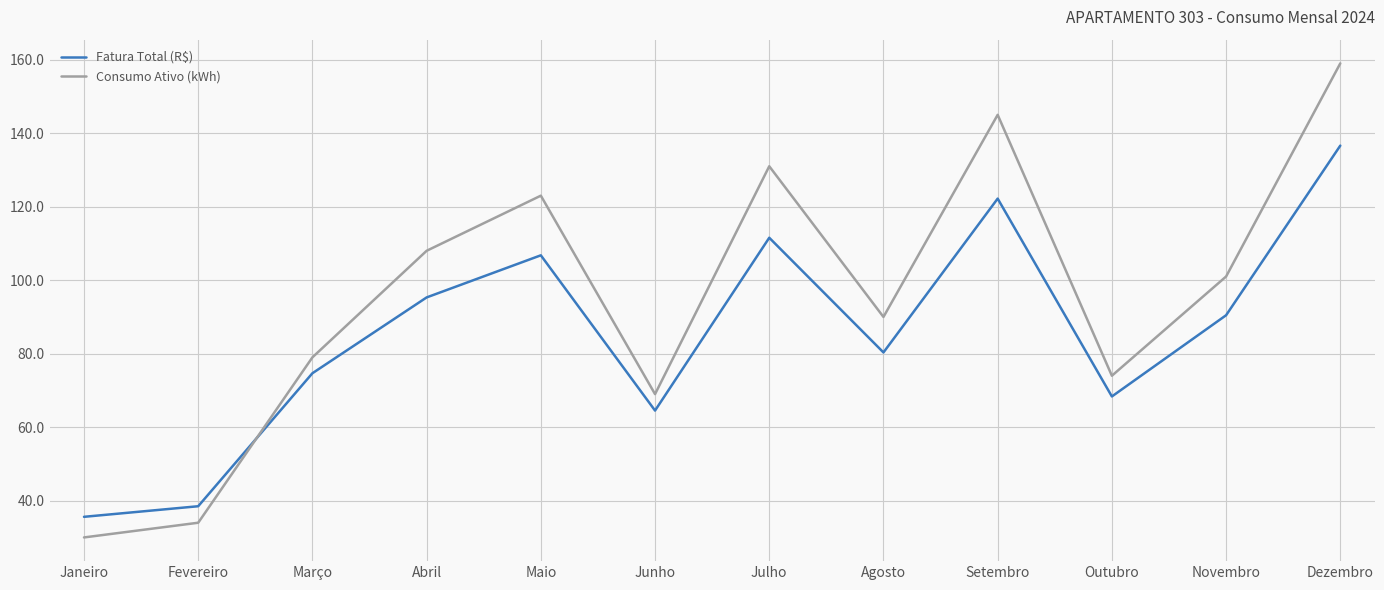

True or false: Consumo Ativo (kWh) and Fatura Total (R$) intersect in this chart.

True